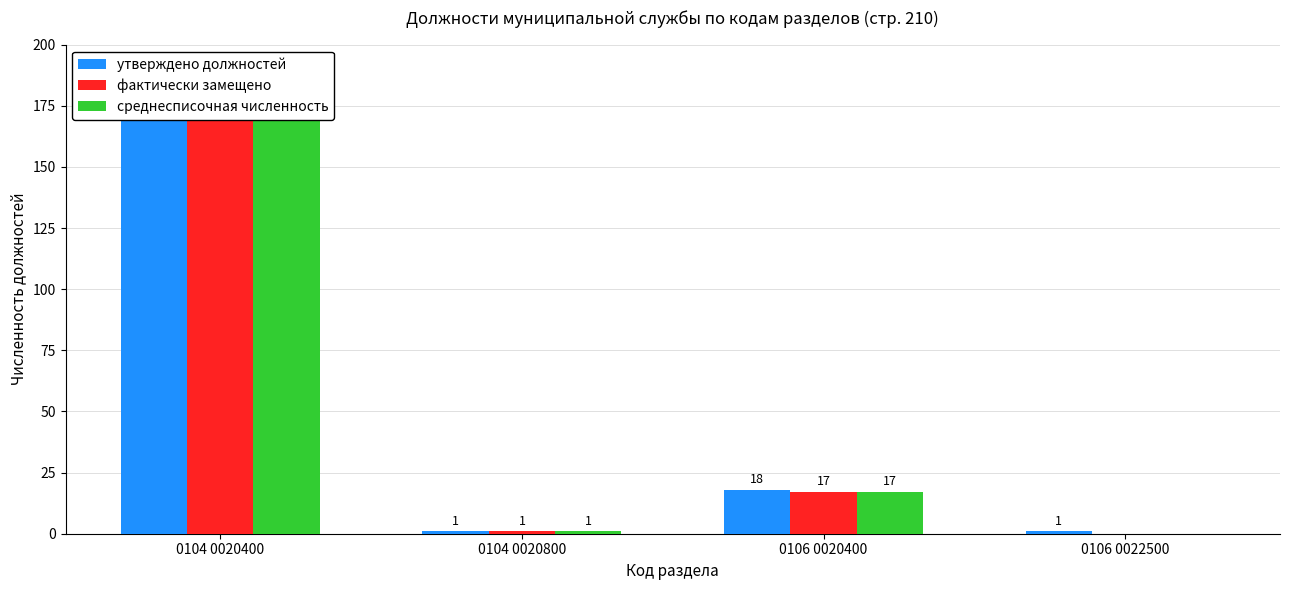

Reading left to right, transcribe all the data shown in this chart.

утверждено должностей: 173	1	18	1
фактически замещено: 173	1	17	0
среднесписочная численность: 173	1	17	0